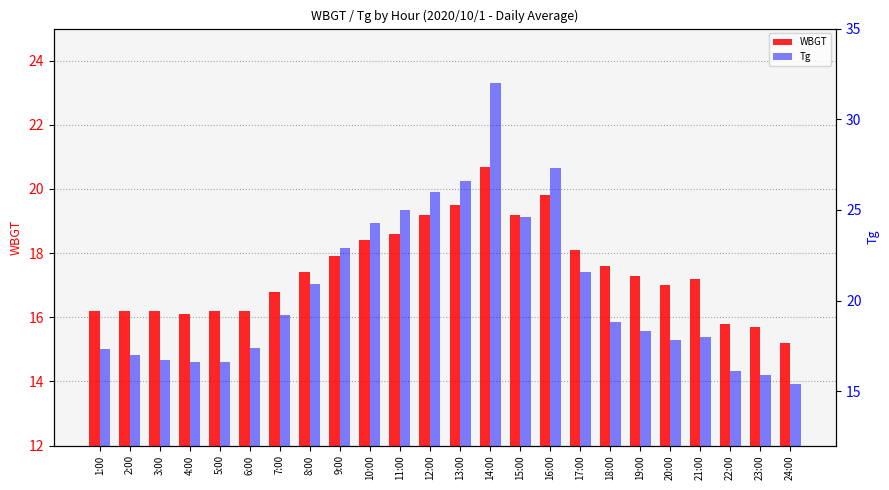

Where is Tg nearest to the value 23?

9:00